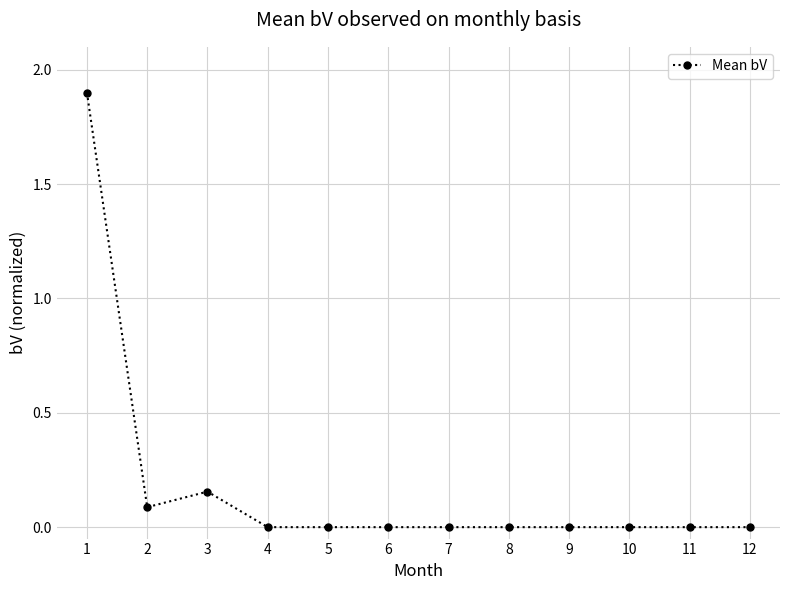

At which category does the chart reach its peak across all series?

1